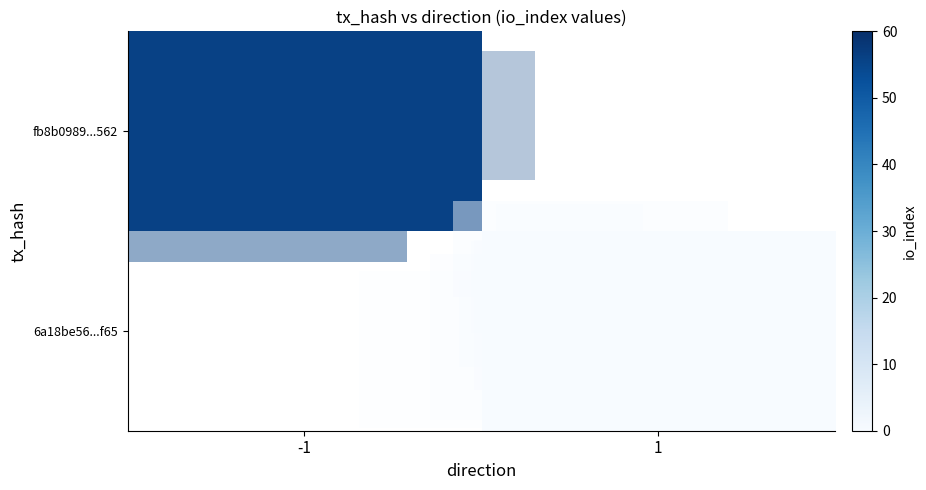

At how many categories does at least one series exceed 5?

1